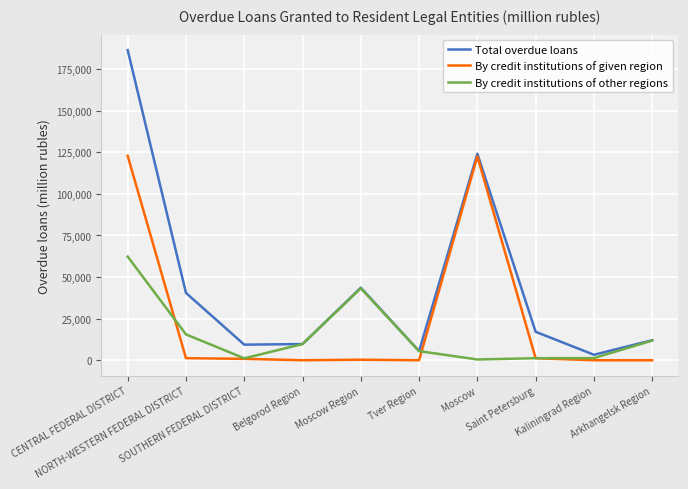

Which series has the widest spread of values?

Total overdue loans